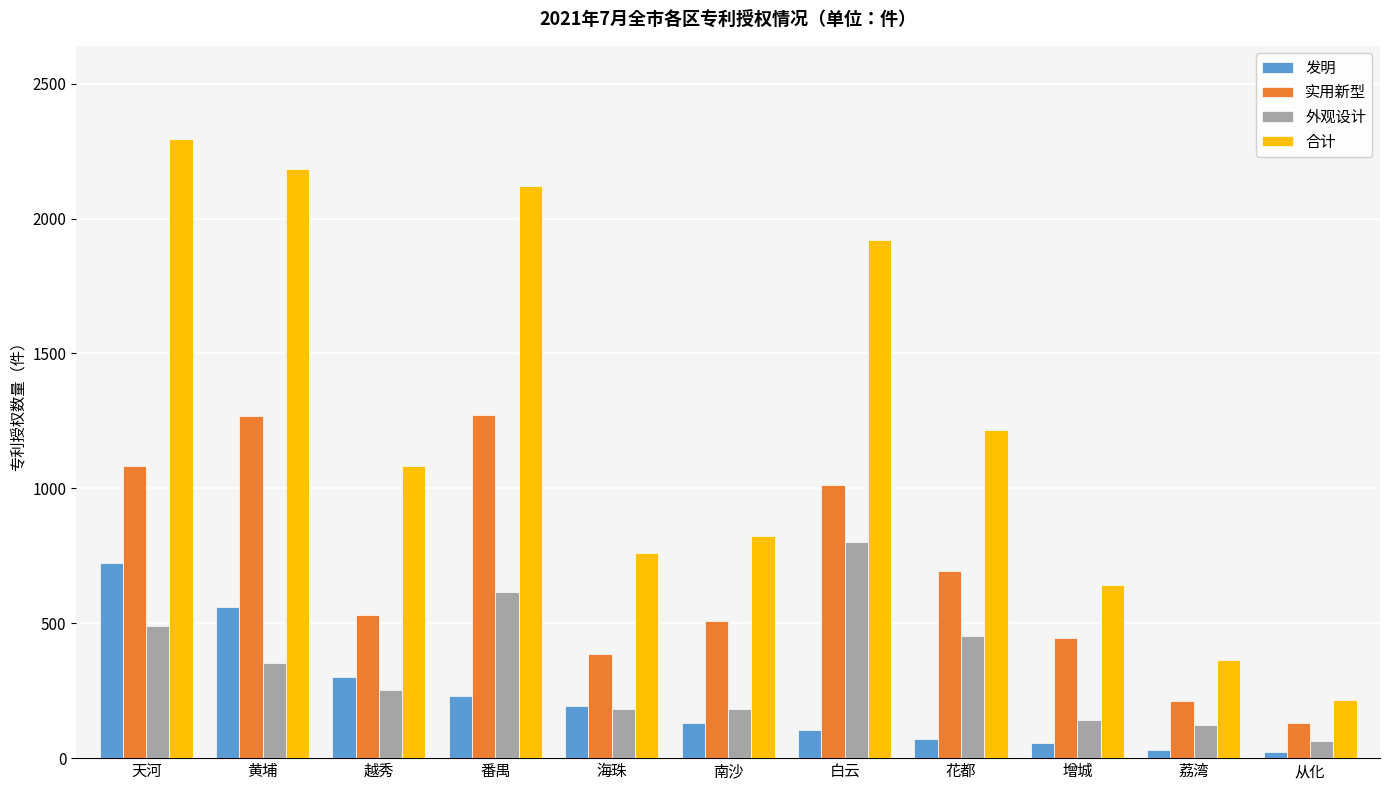

How many bars are there in total?

44